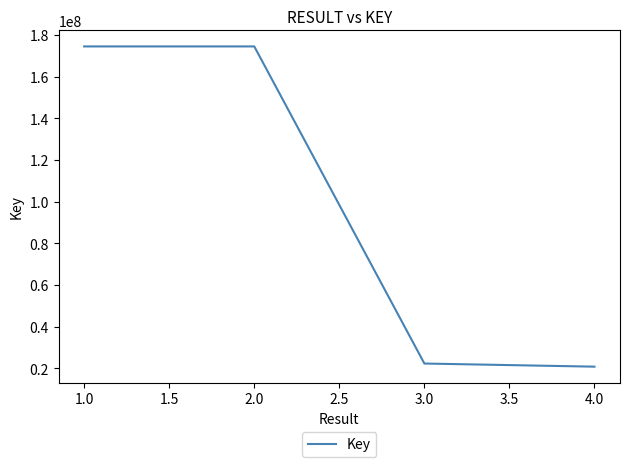

What is the ratio of the value at 1.0 to the value at 4.0?

8.4